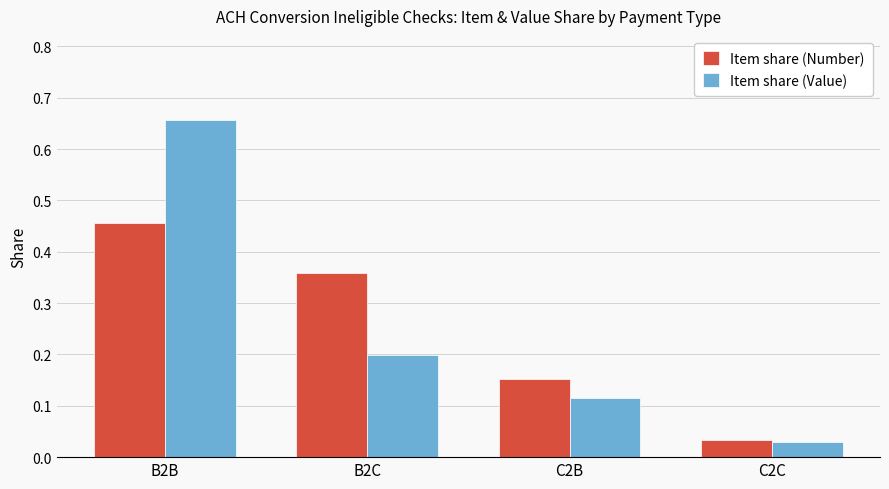

True or false: Item share (Number) has a value of 0.2 at B2C.

False